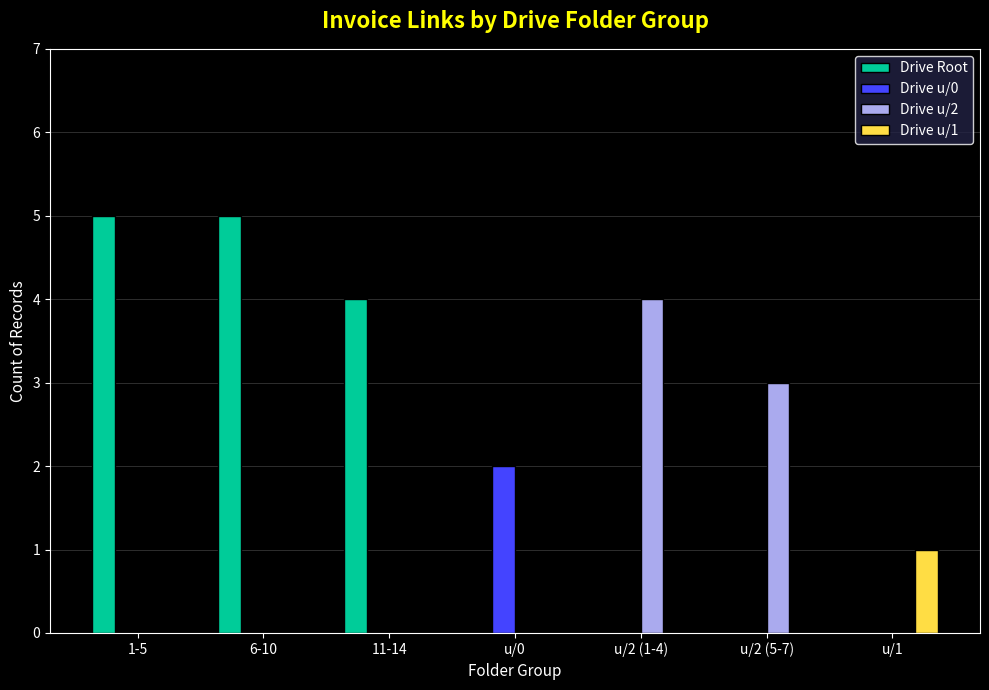

Between 11-14 and u/1, which series saw the biggest shift?

Drive Root